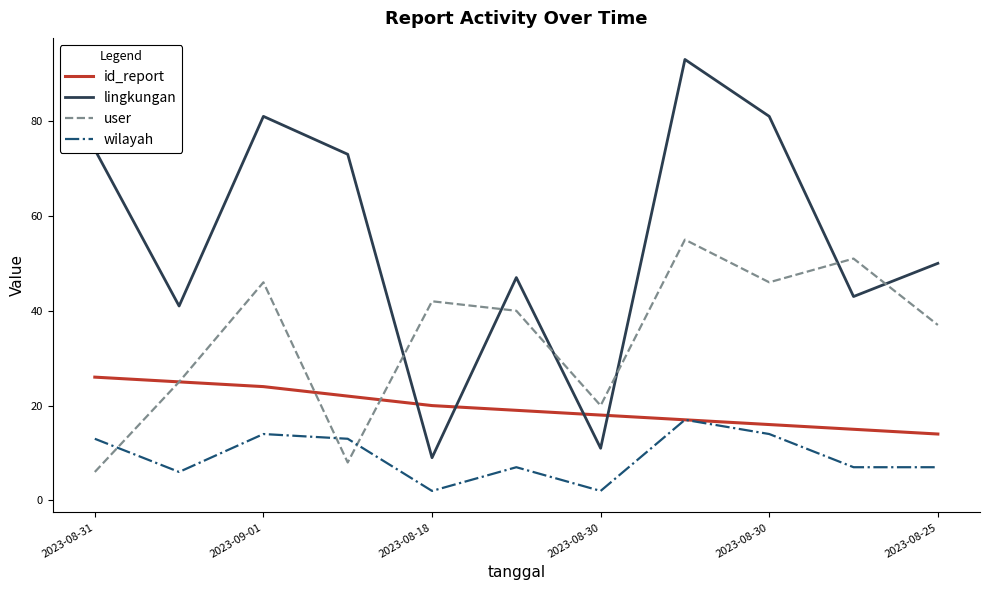

Rank the series by their average value, from lowest to highest.

wilayah, id_report, user, lingkungan